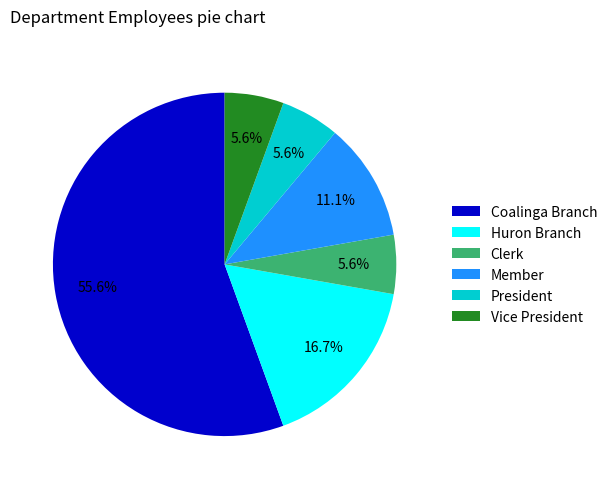

To the nearest percent, what percentage of the pie is Member?

11%